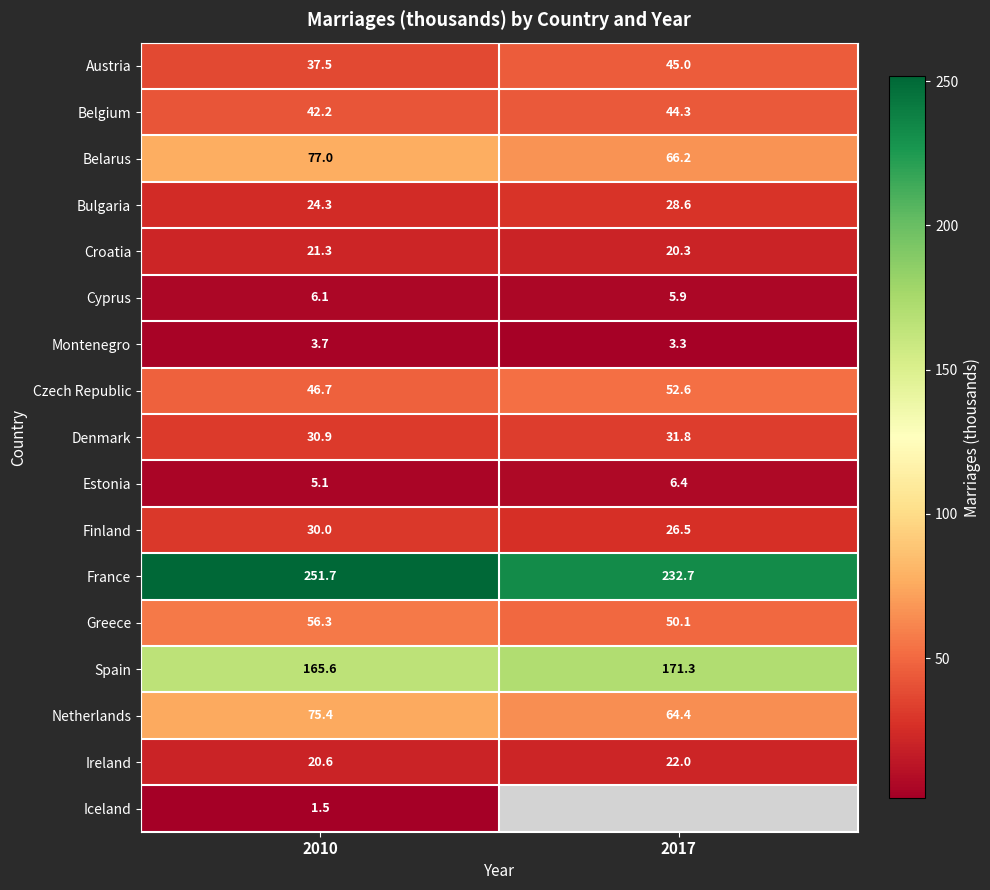

What is the difference between the maximum and minimum values in the Ireland series?

1.4